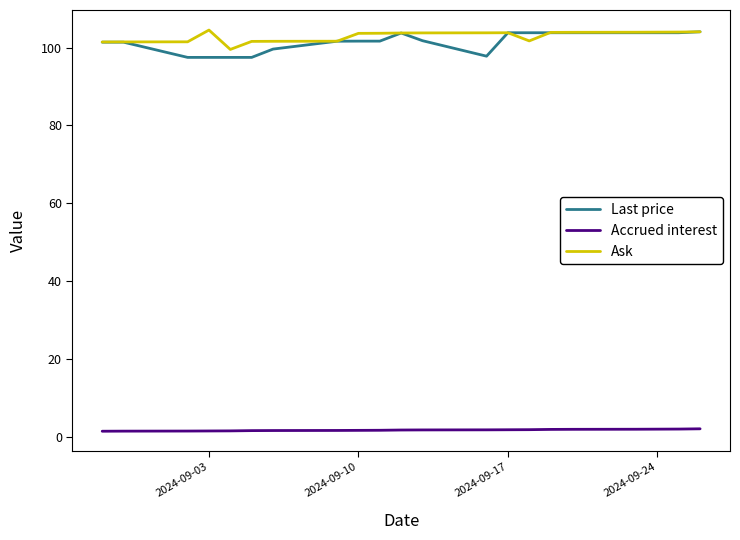

What is the maximum value shown in the chart?

104.5